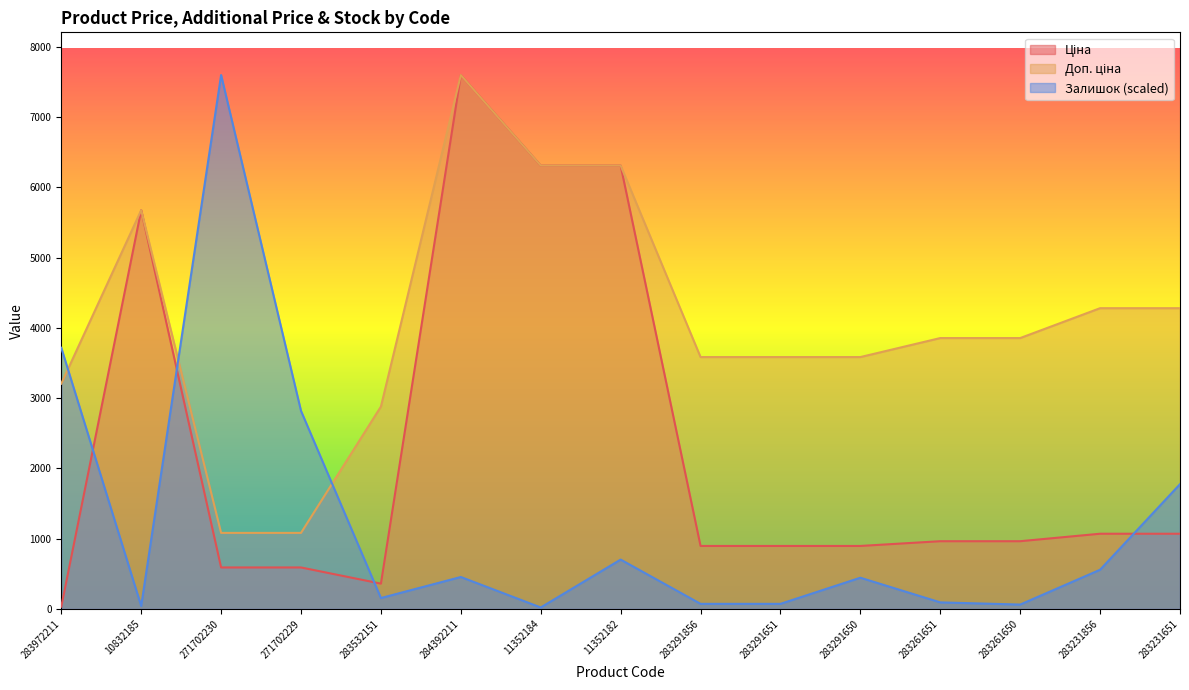

In Доп. ціна, how many points are higher than both neighbors (excluding endpoints)?

2